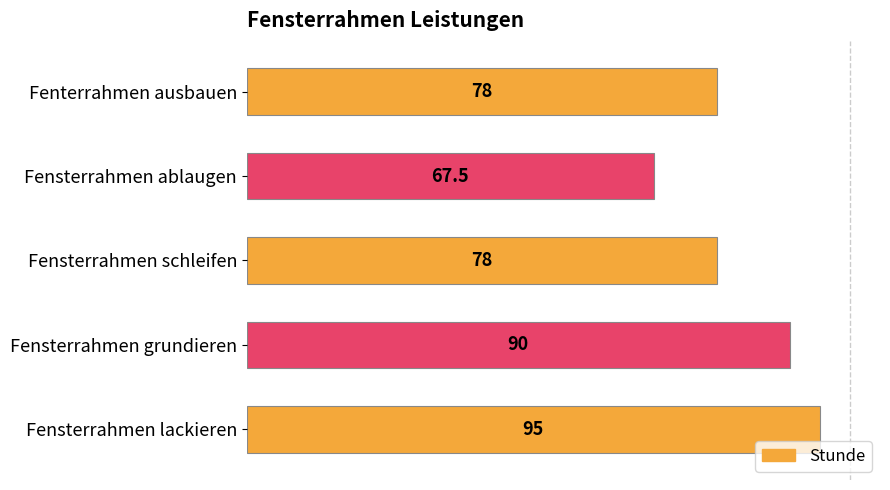

Reading top to bottom, what are all the values shown in this chart?

78.0	67.5	78.0	90.0	95.0